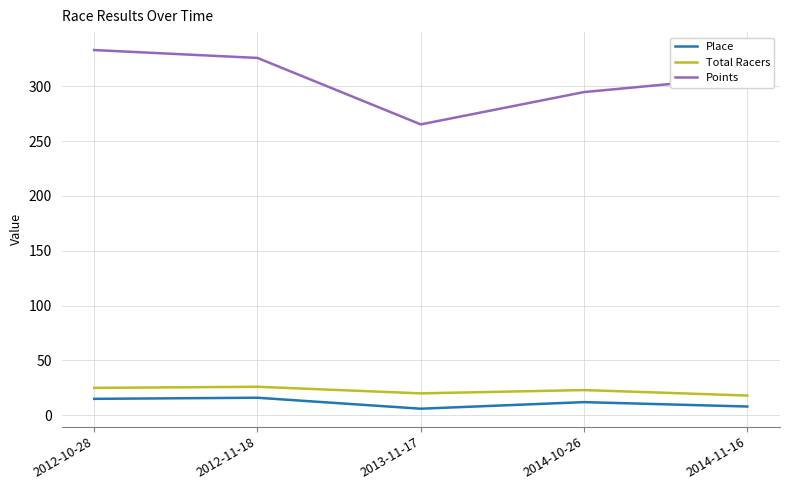

Is it true that Total Racers equals 20.0 at 2013-11-17?

True